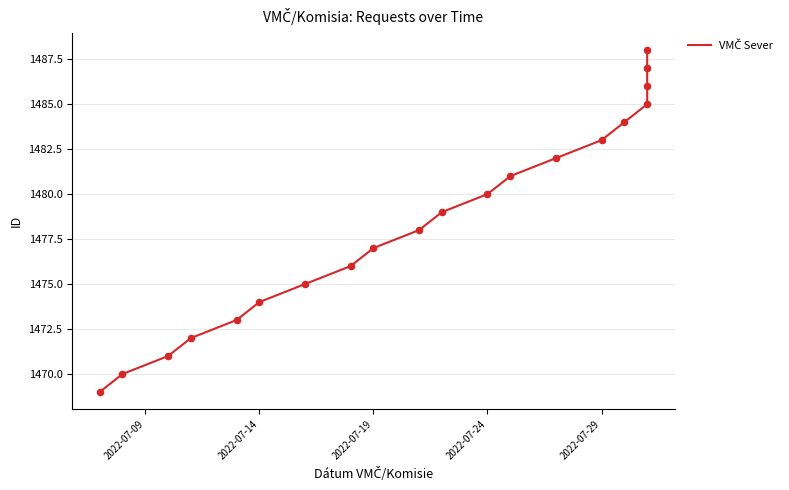

Between 2022-07-29 and 2022-07-24, which is larger?

2022-07-29